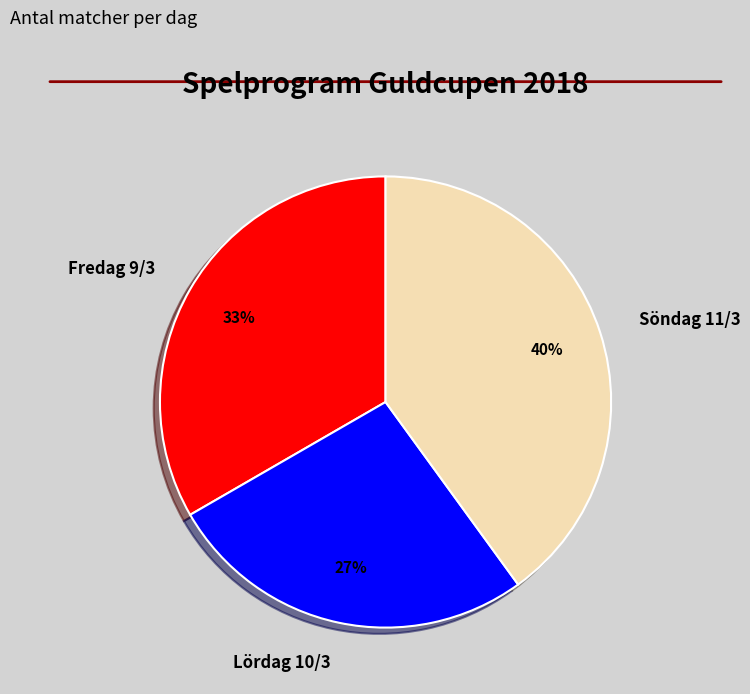

Is there any slice that represents more than half of the pie?

No